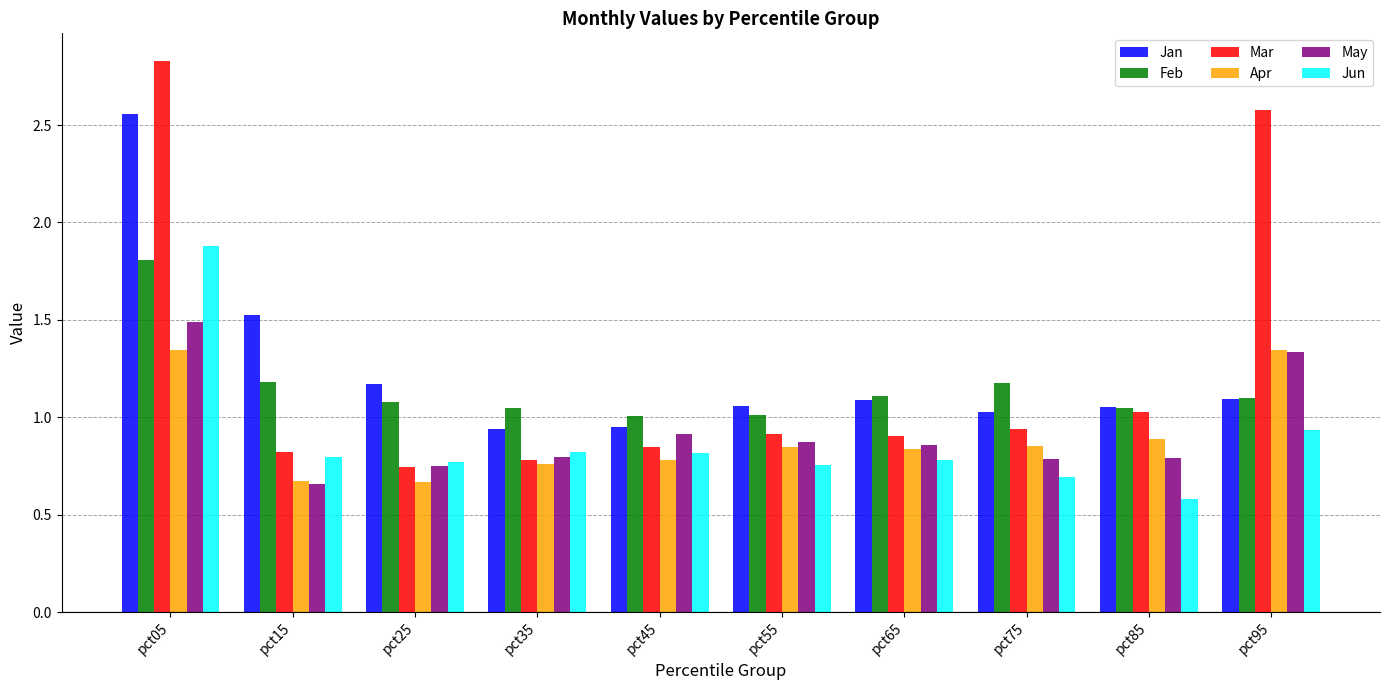

Between pct15 and pct55, which series saw the biggest shift?

Jan